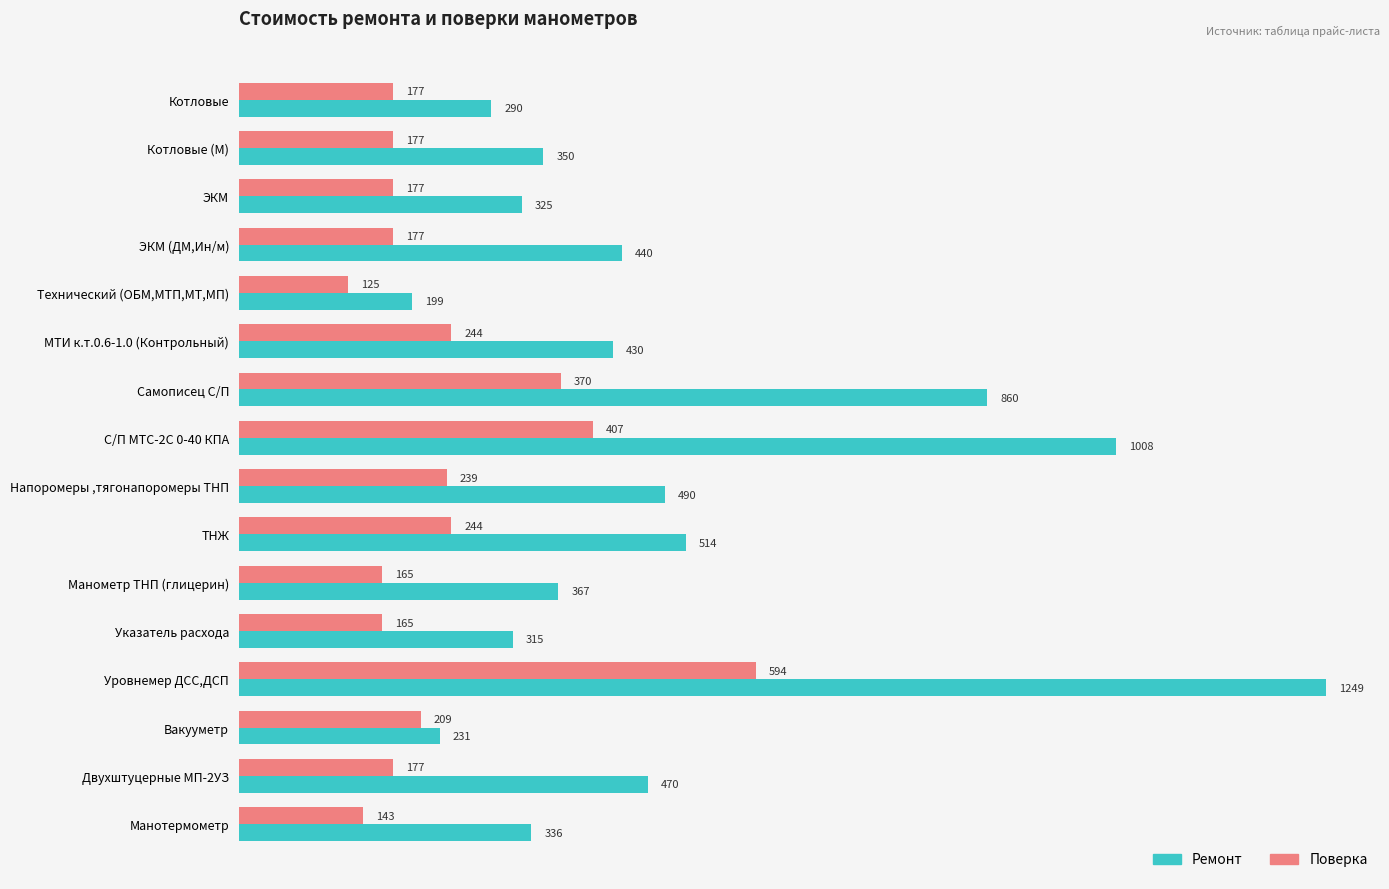

Which series has the widest spread of values?

Ремонт